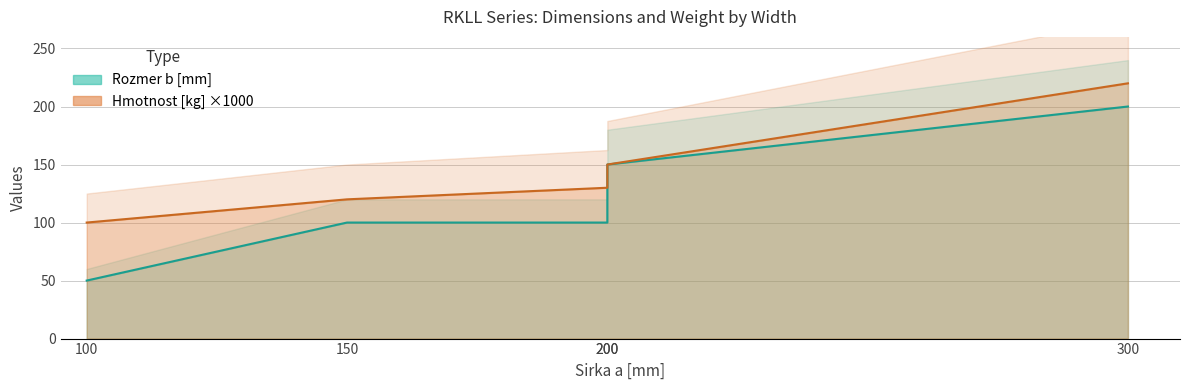

How many series are shown in this chart?

2